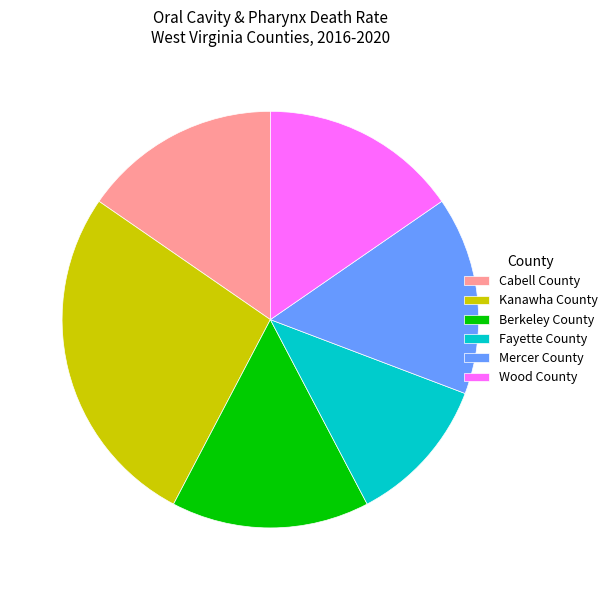

Combined, do Mercer County and Kanawha County account for over 50%?

No